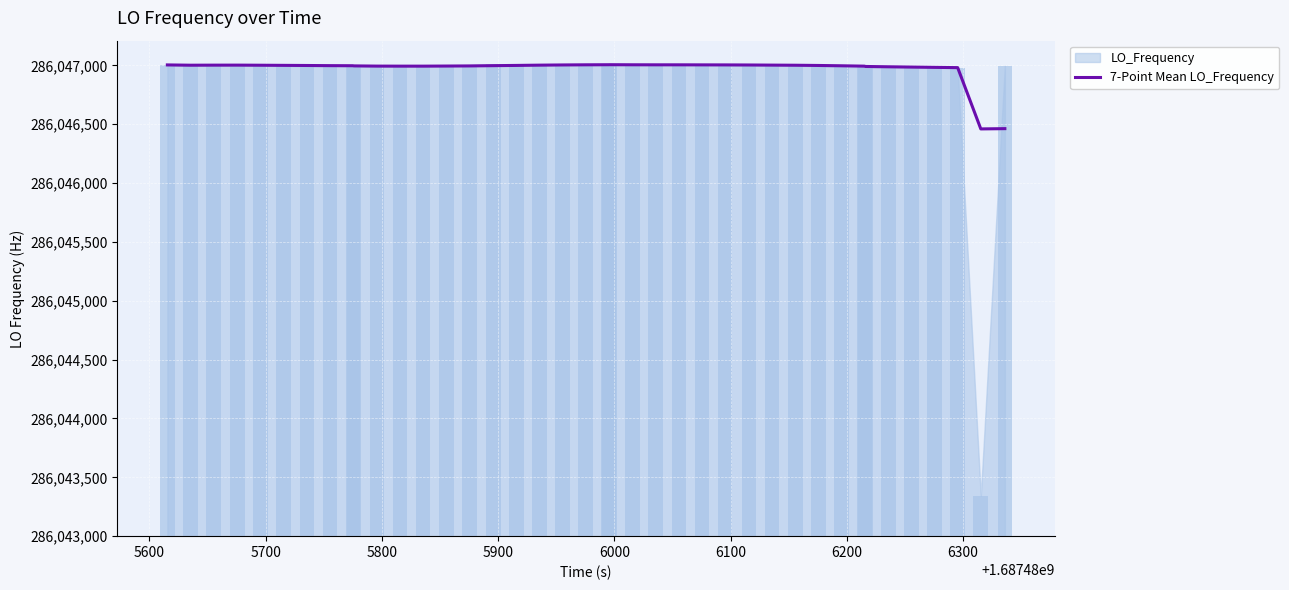

Are the bars grouped side by side (vs. stacked)?

No